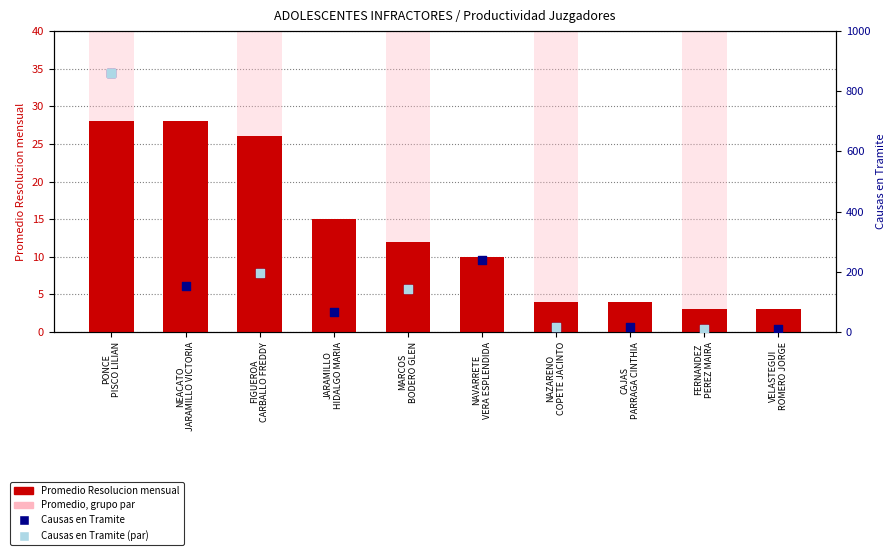

At how many categories does at least one series exceed 630?

1